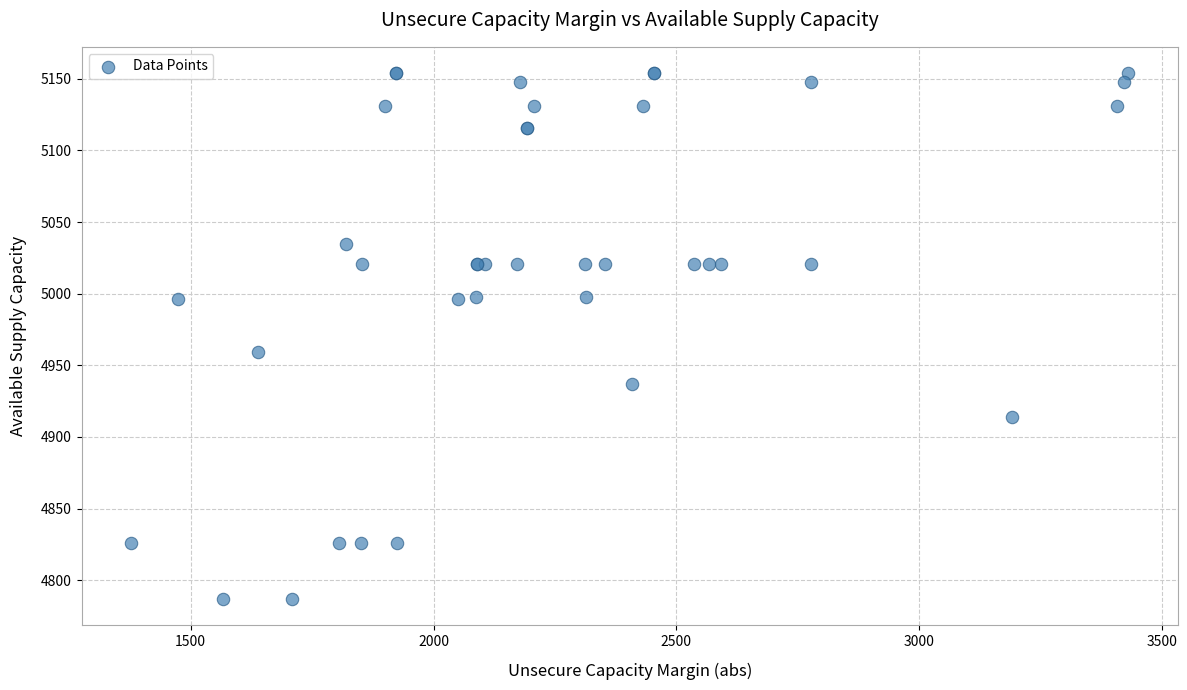

What Y value in the scatter plot is closest to 4970?

4959